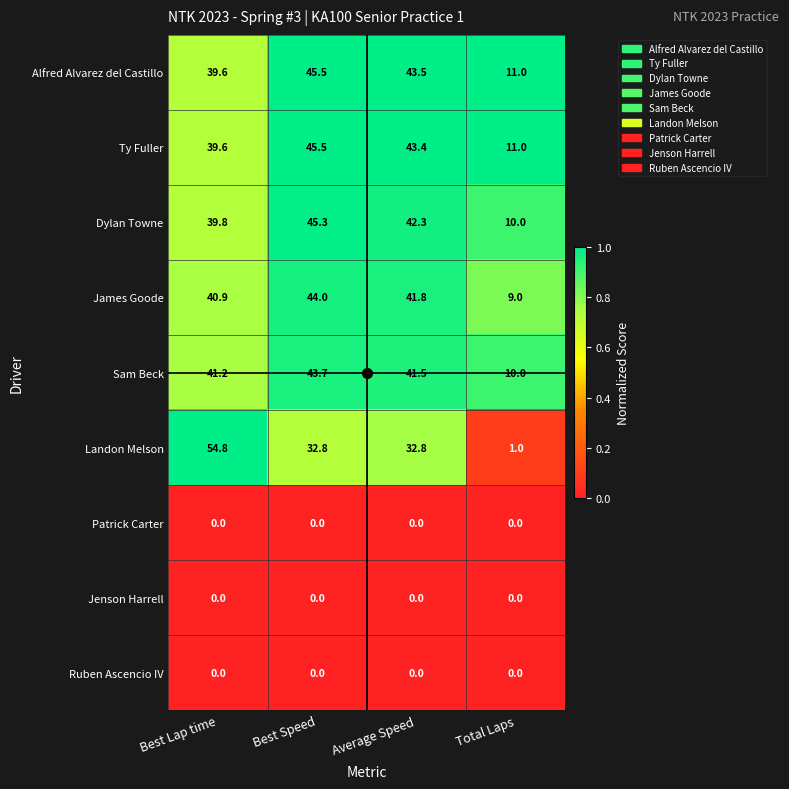

Which series changed the most between Best Lap time and Average Speed?

Landon Melson